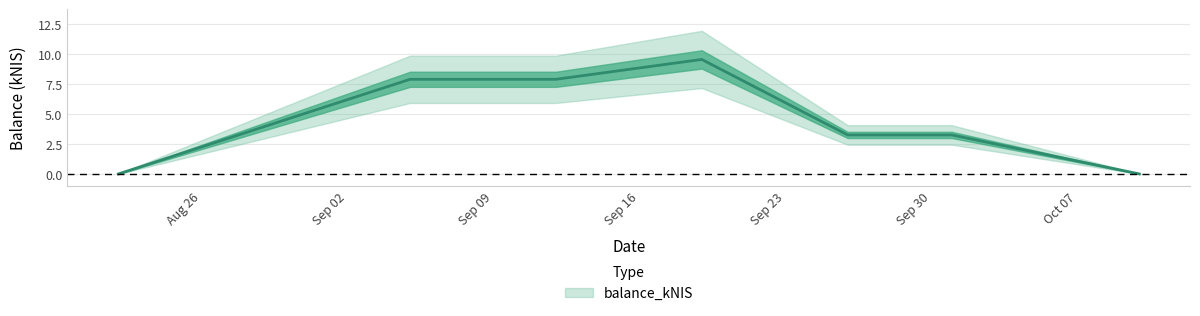

What is the sum of the values at 2024-09-26 and 2024-10-10?

3.3